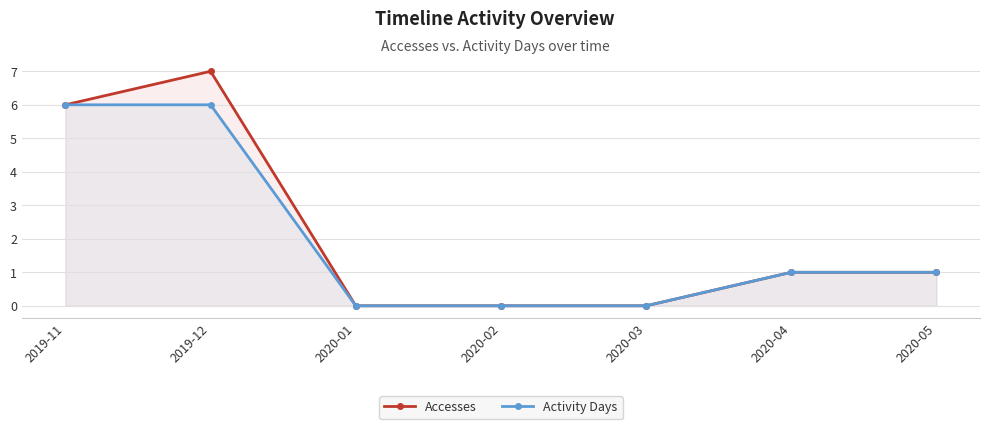

True or false: Accesses and Activity Days intersect in this chart.

False